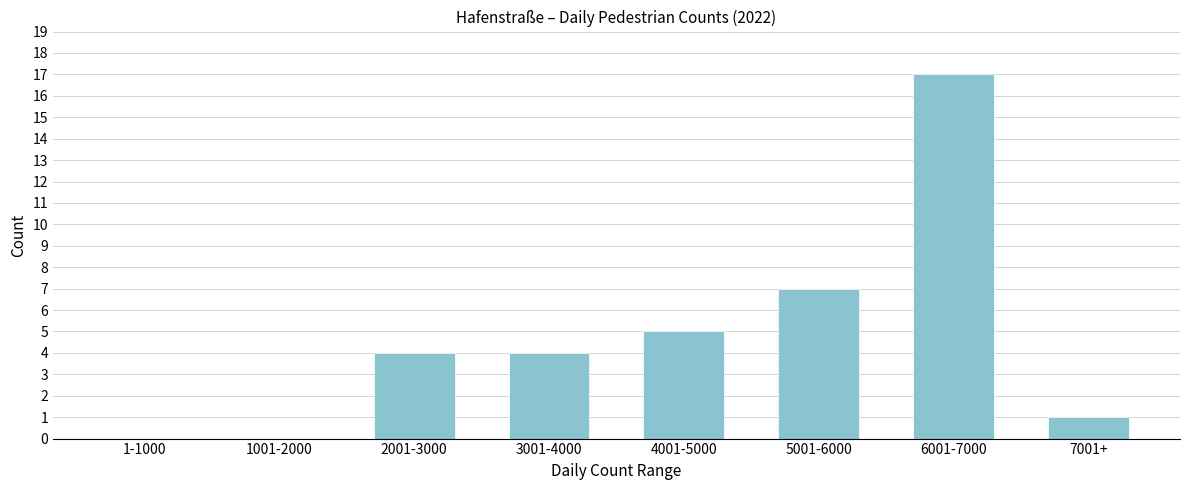

Reading left to right, extract all data points from this chart.

1-1000=0	1001-2000=0	2001-3000=4	3001-4000=4	4001-5000=5	5001-6000=7	6001-7000=17	7001+=1